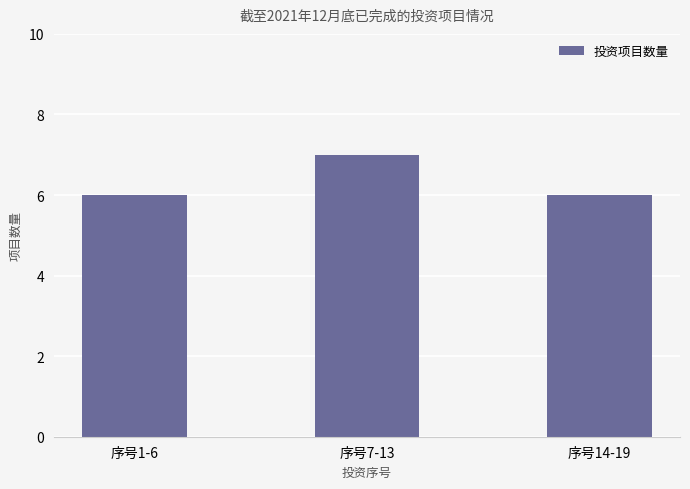

What is the minimum value shown in the chart?

6